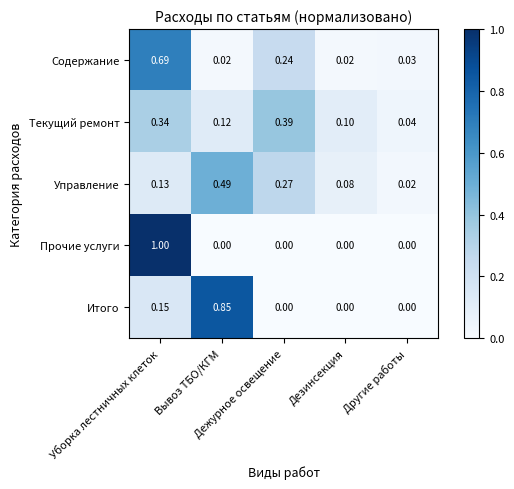

Which series changed the most between Уборка лестничных клеток and Другие работы?

Прочие услуги